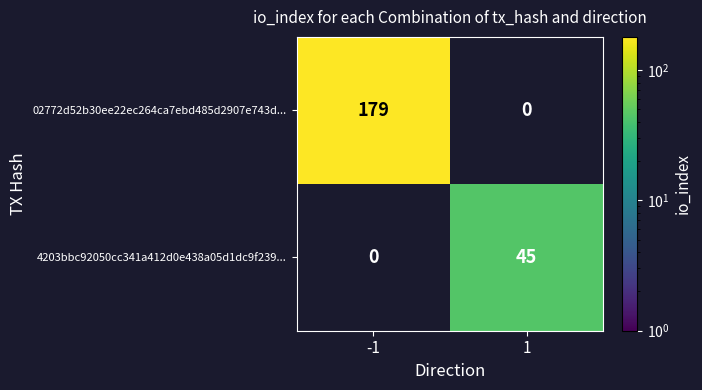

The 02772d52b30ee22ec264ca7ebd485d2907e743d... series shows 307 at -1. True or false?

False